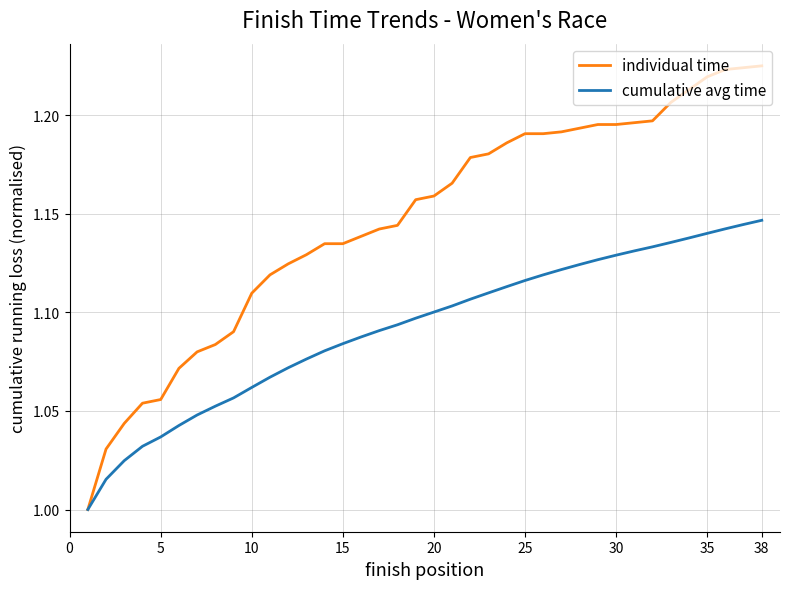

List the series in order of their peak value, lowest first.

cumulative avg time, individual time